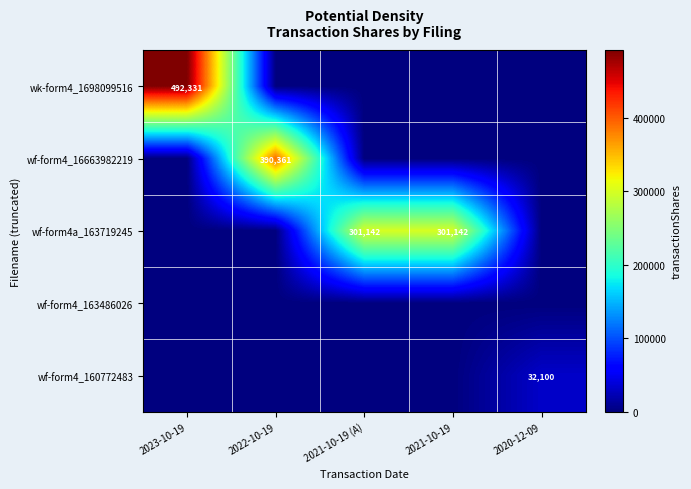

True or false: wk-form4_1698099516 has a value of 492331 at 2023-10-19.

True